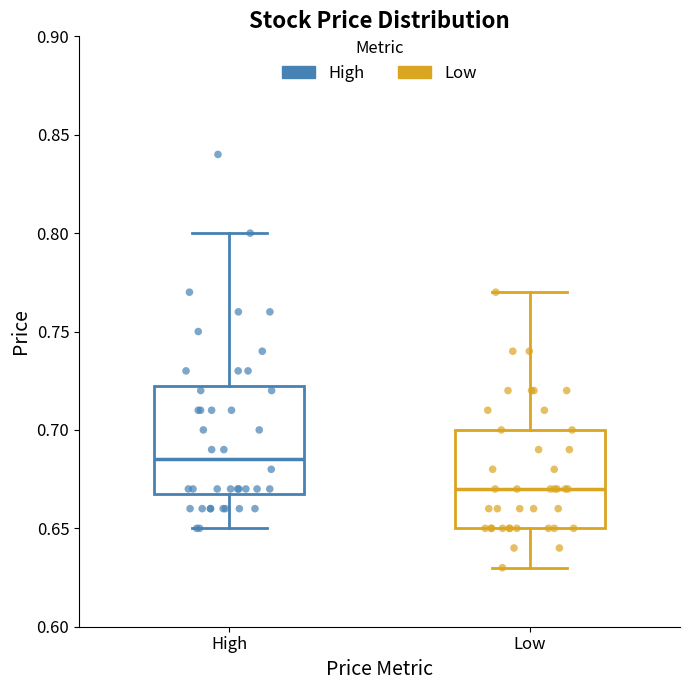

Where does the median line of the box for Low sit on the y-axis? The values are not printed on the chart, so give them approximately, as read against the axis.

0.670